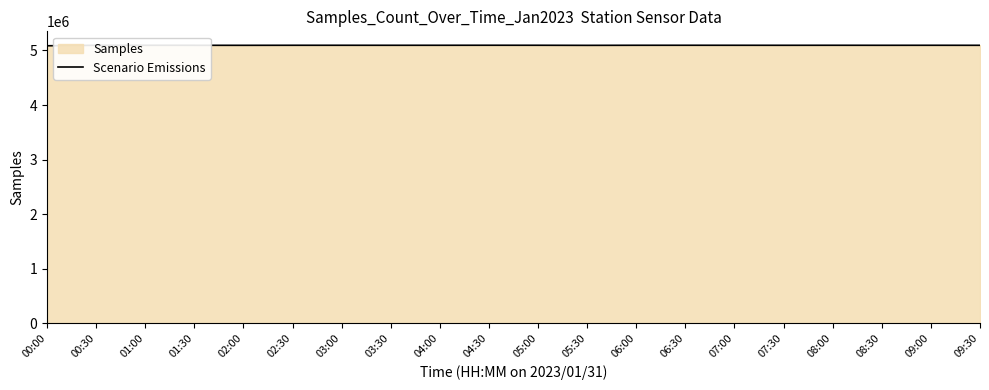

What is the difference between the second highest and minimum values?

9436